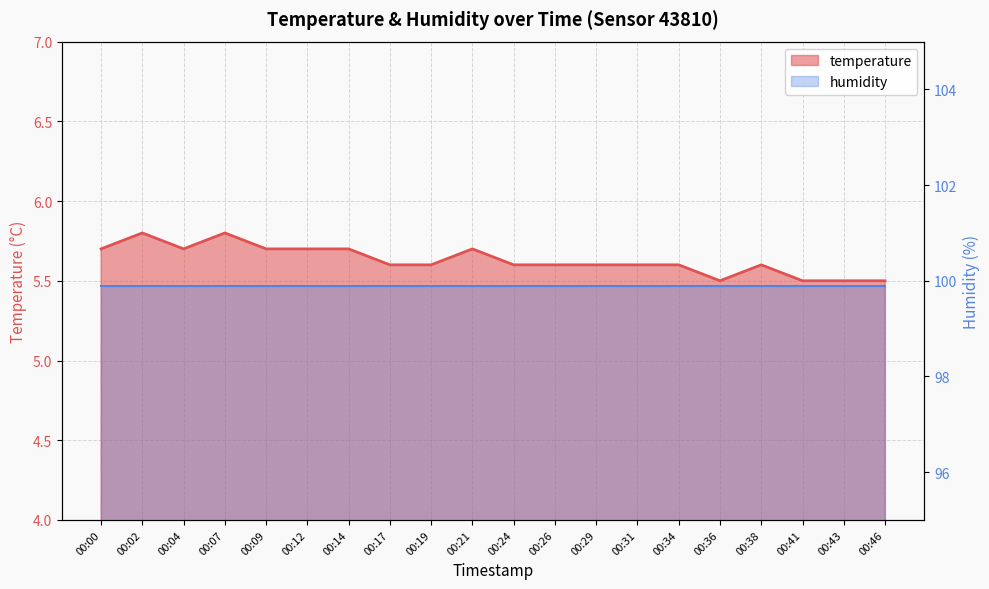

Reading left to right, extract all data points from this chart.

5.7	5.8	5.7	5.8	5.7	5.7	5.7	5.6	5.6	5.7	5.6	5.6	5.6	5.6	5.6	5.5	5.6	5.5	5.5	5.5